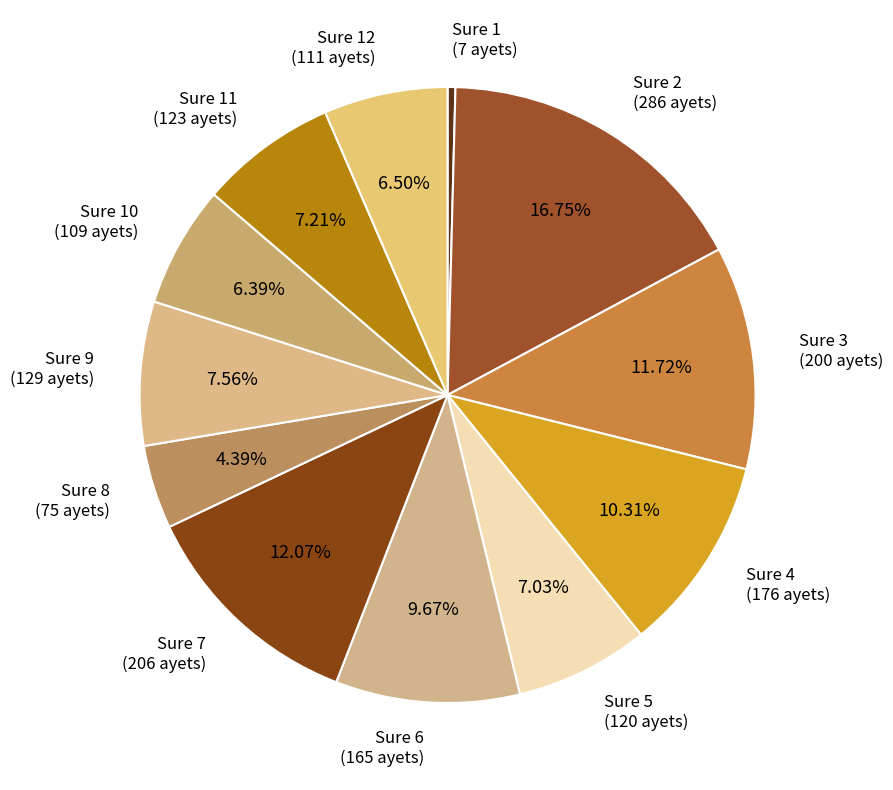

To the nearest percent, what is the average slice percentage?

8%